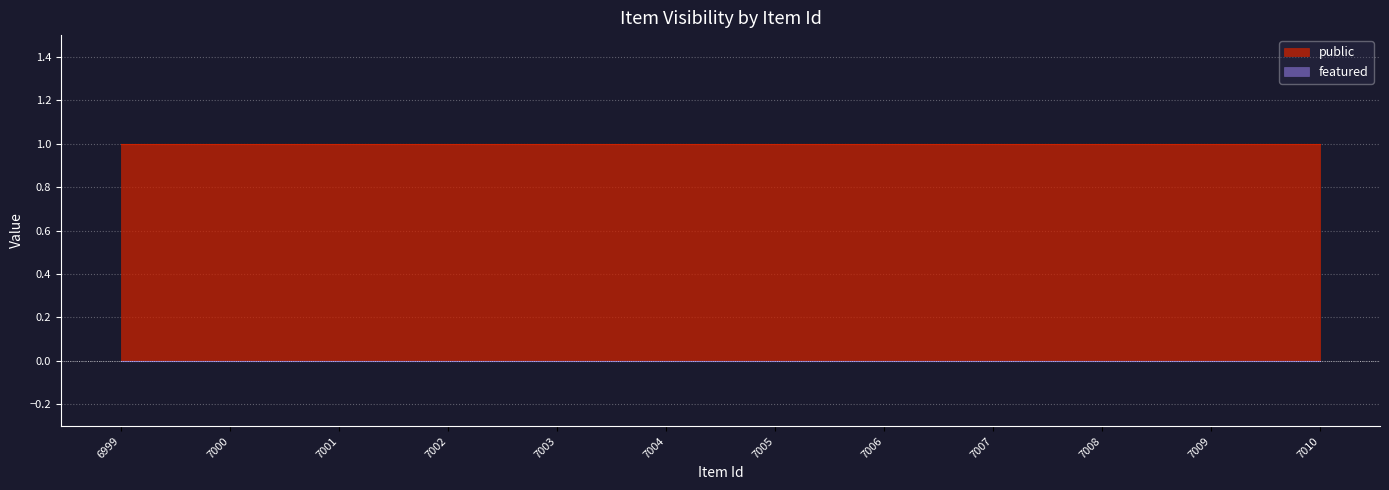

Which series has the largest total across all categories?

public